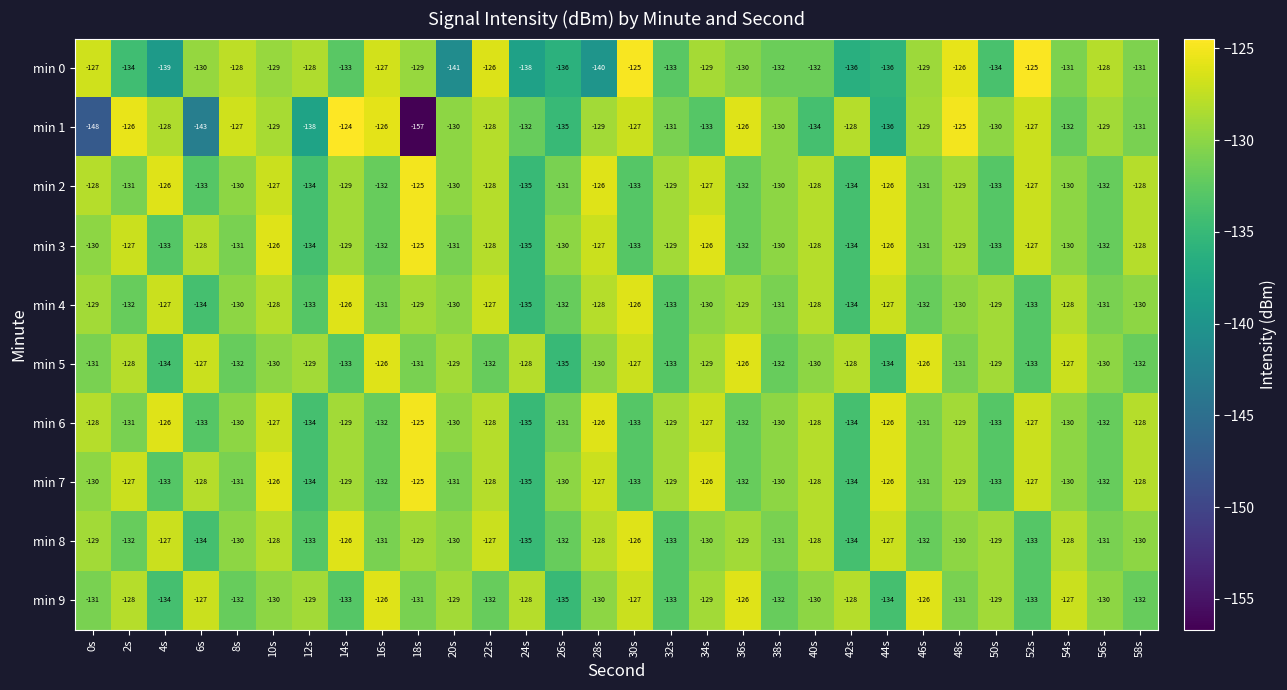

Count the min 9 values in the range -132 to -128.

18